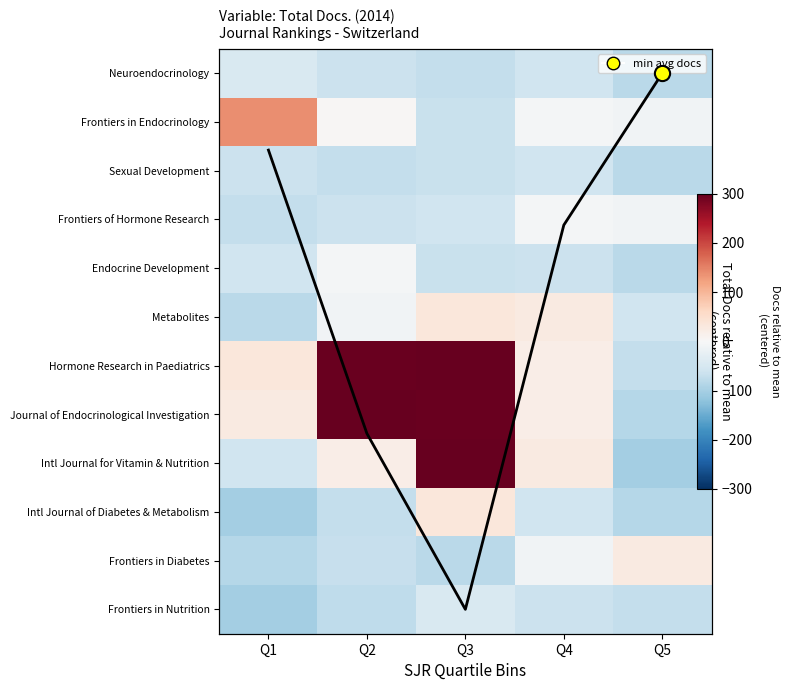

Is it true that Hormone Research in Paediatrics equals 4.8 at Q4?

False